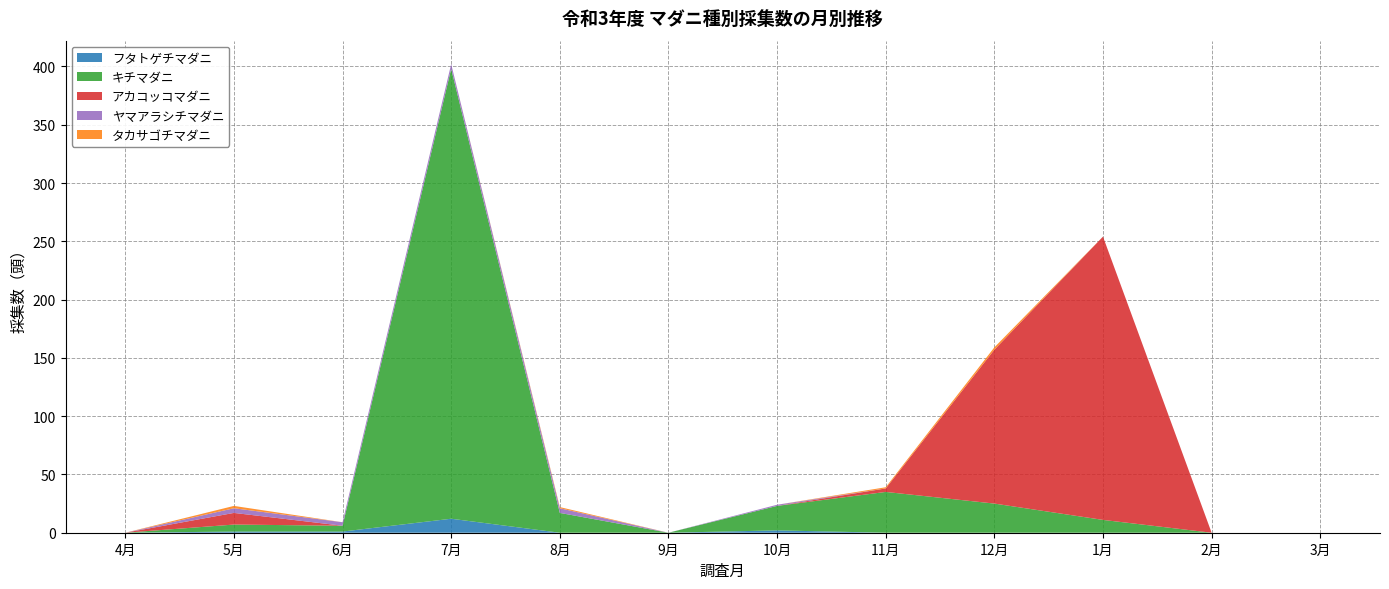

Reading right to left, transcribe all the data shown in this chart.

フタトゲチマダニ: 0	0	0	0	0	2	0	0	12	1	1	0
キチマダニ: 0	0	11	25	35	21	0	17	386	5	6	0
アカコッコマダニ: 0	0	243	132	3	0	0	0	0	0	10	0
ヤマアラシチマダニ: 0	0	0	0	0	1	0	4	4	3	4	0
タカサゴチマダニ: 0	0	0	2	1	0	0	1	0	0	2	0